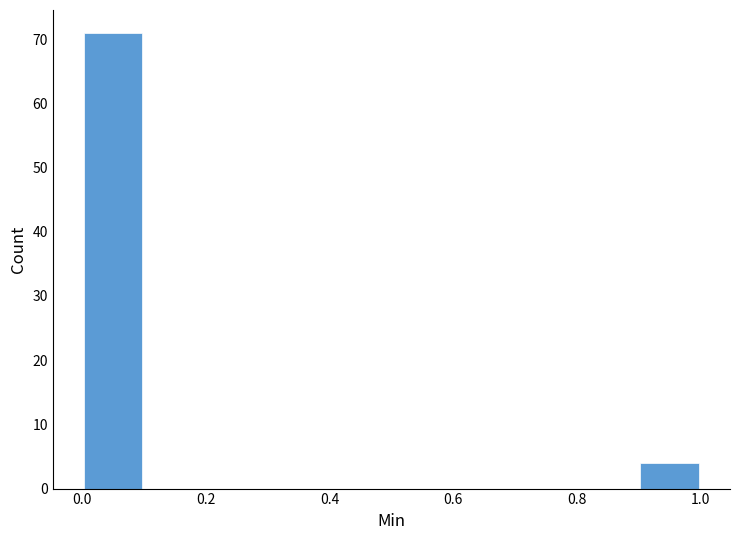

What is the height of the bar covering 0.0 to 0.1 on the x-axis? The values are not printed on the chart, so give them approximately, as read against the axis.

71